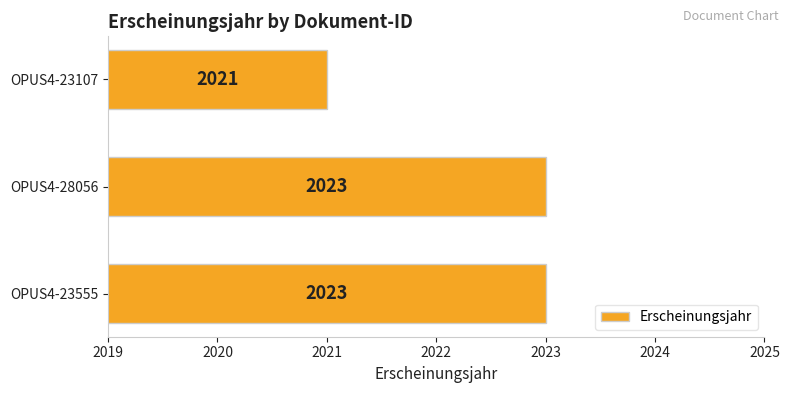

What is the sum of the values at OPUS4-23555 and OPUS4-28056?

4046